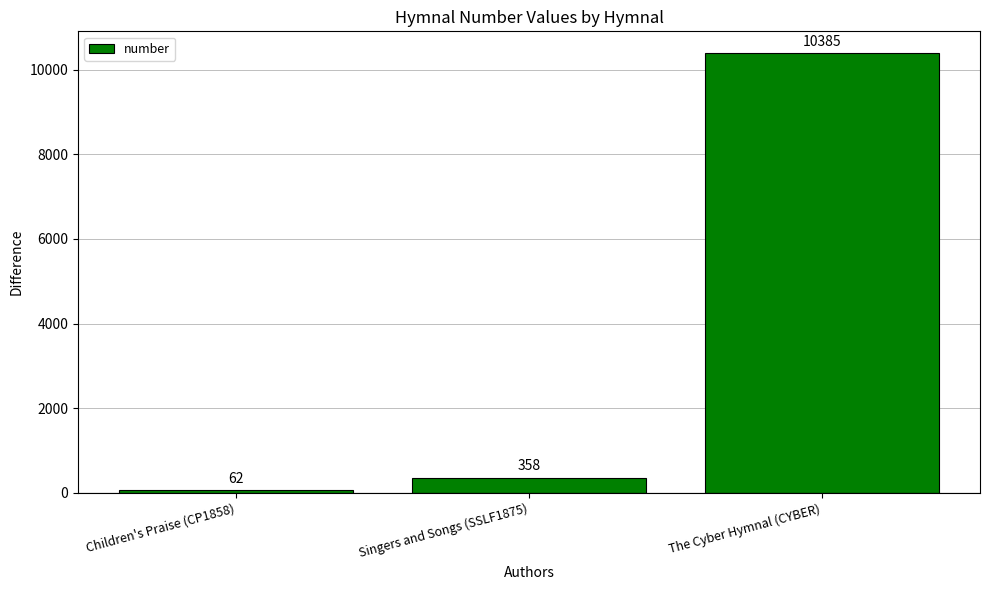

Does the chart contain stacked bars?

No